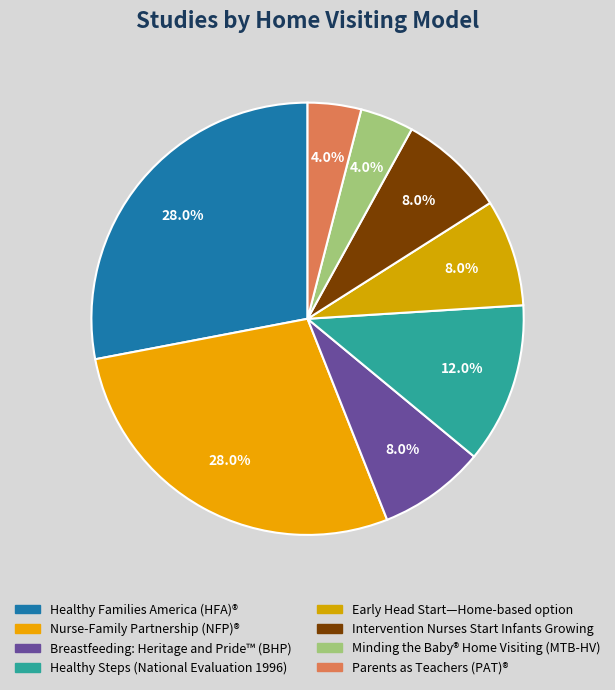

How many slices are in this pie chart?

8